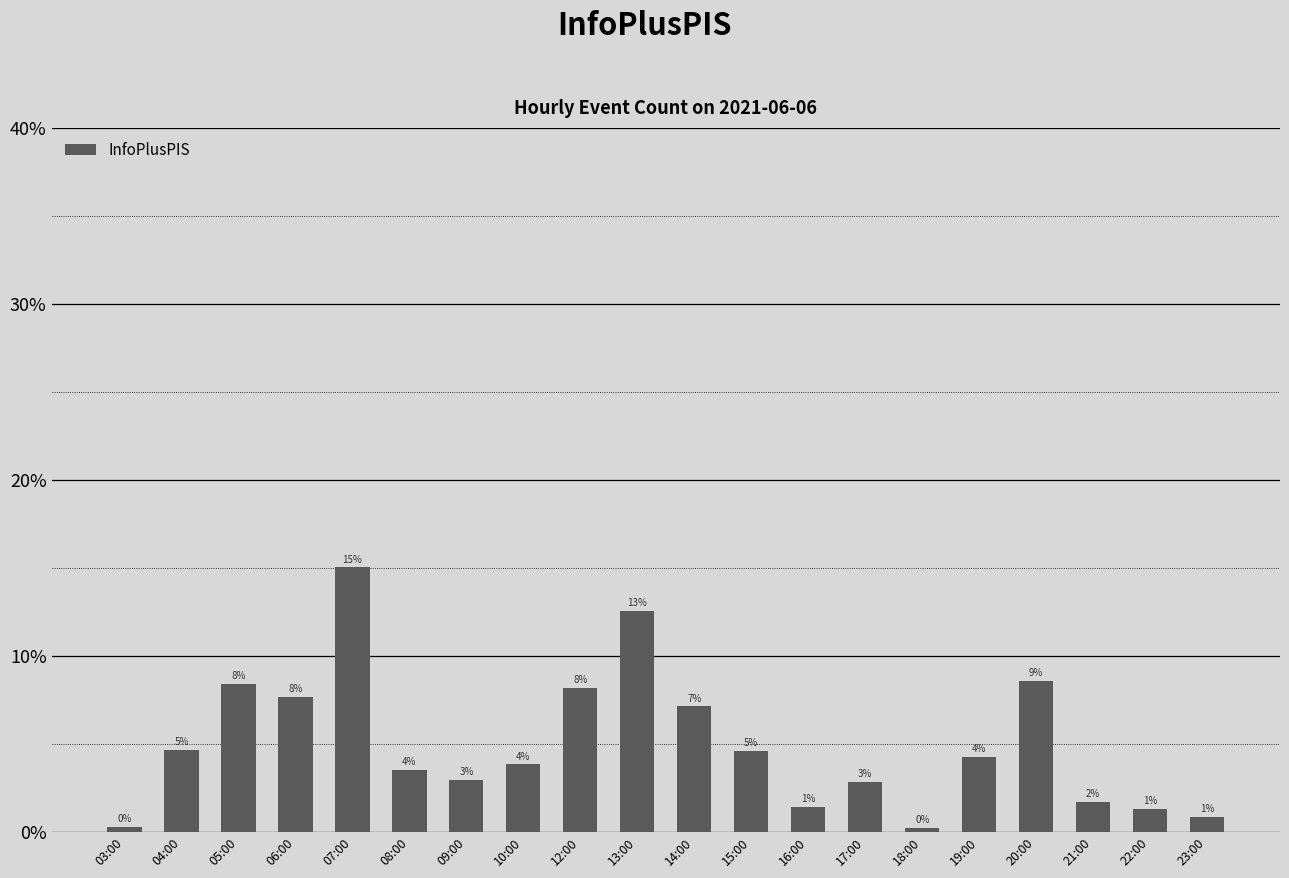

Are the bars horizontal?

No